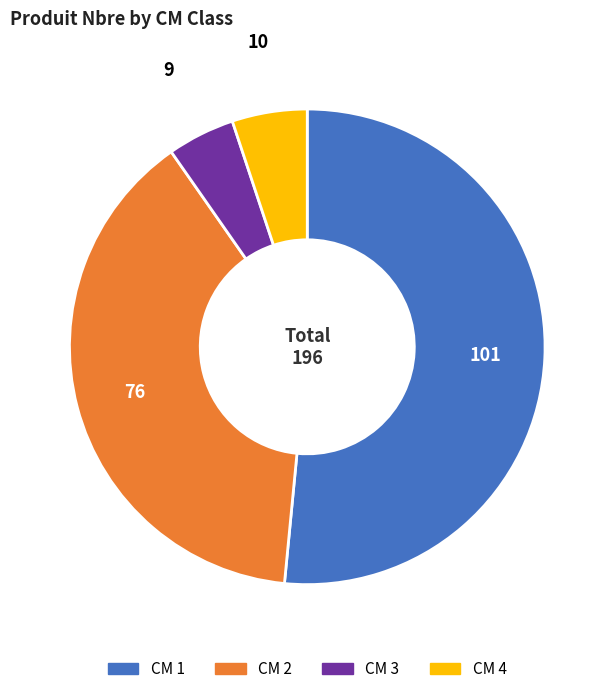

Which category has the biggest portion of the pie?

CM 1